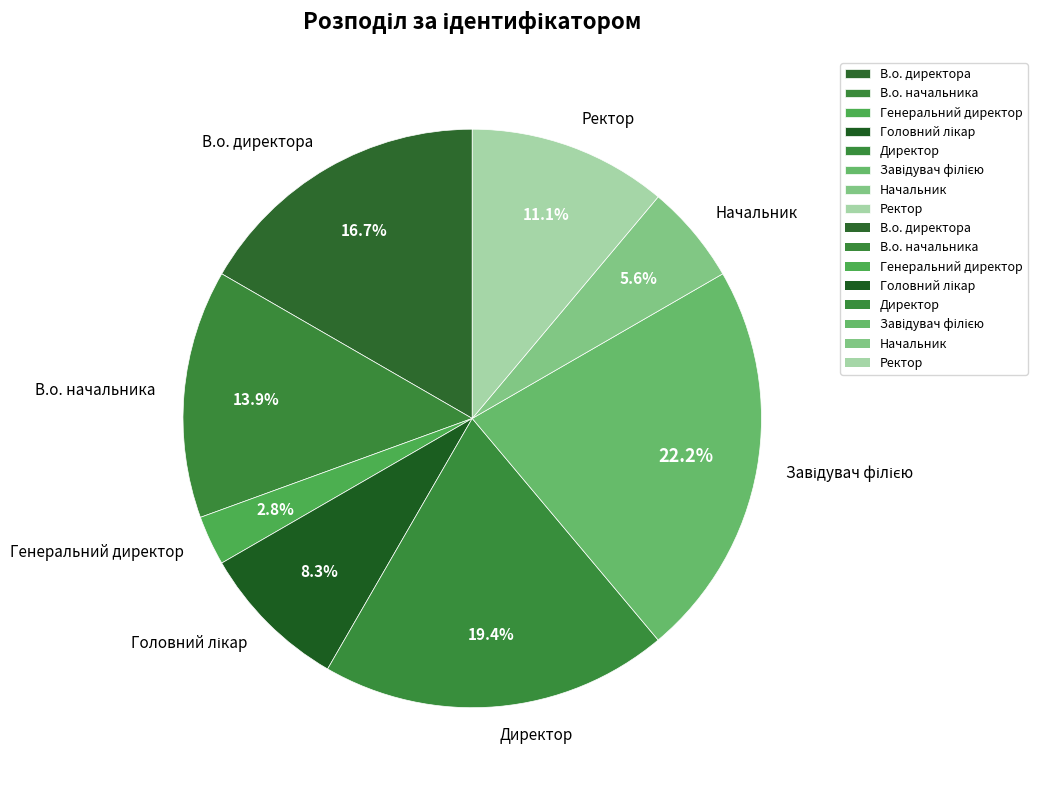

To the nearest percent, what percentage of the pie is Генеральний директор?

3%